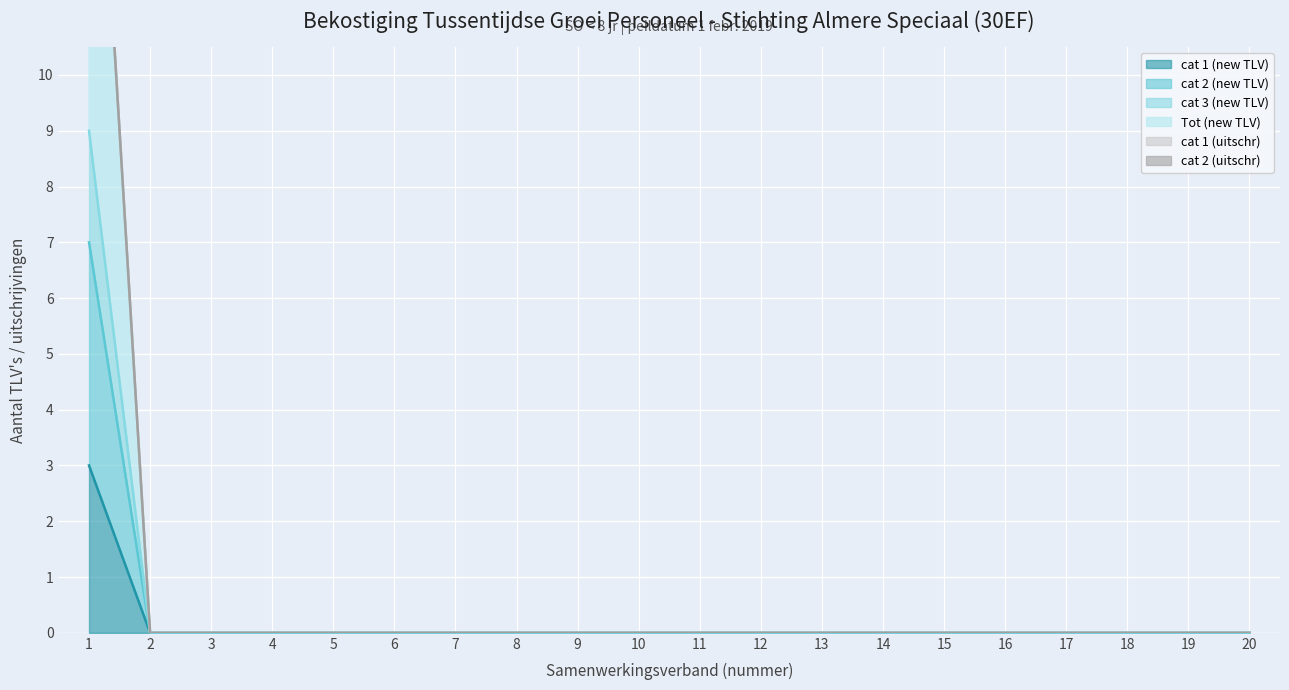

True or false: cat 1 (new TLV) and cat 3 (new TLV) intersect in this chart.

False